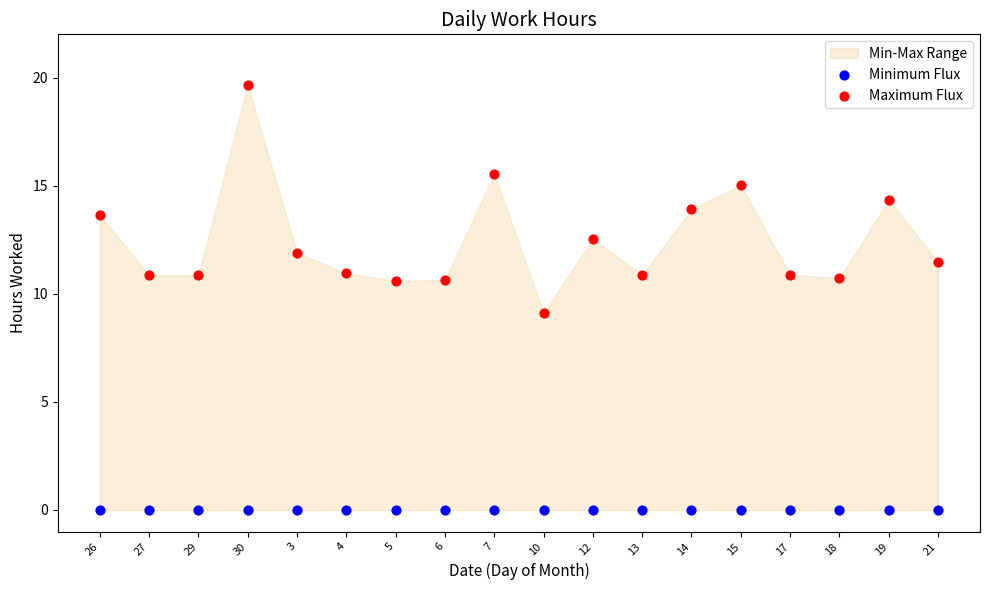

Which series contains the highest Y value?

Maximum Flux